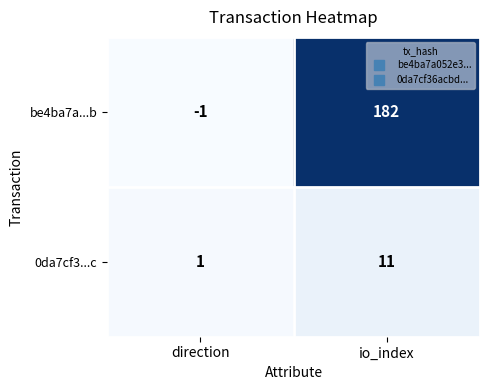

What is the average value of the 0da7cf3...c series?

6